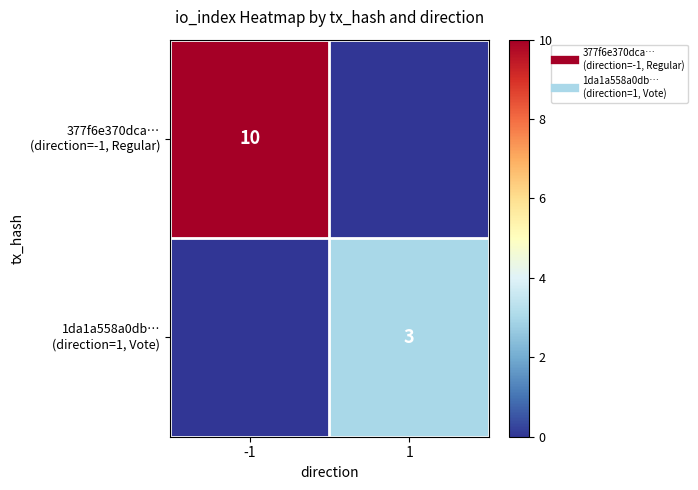

At which category does the chart reach its peak across all series?

-1